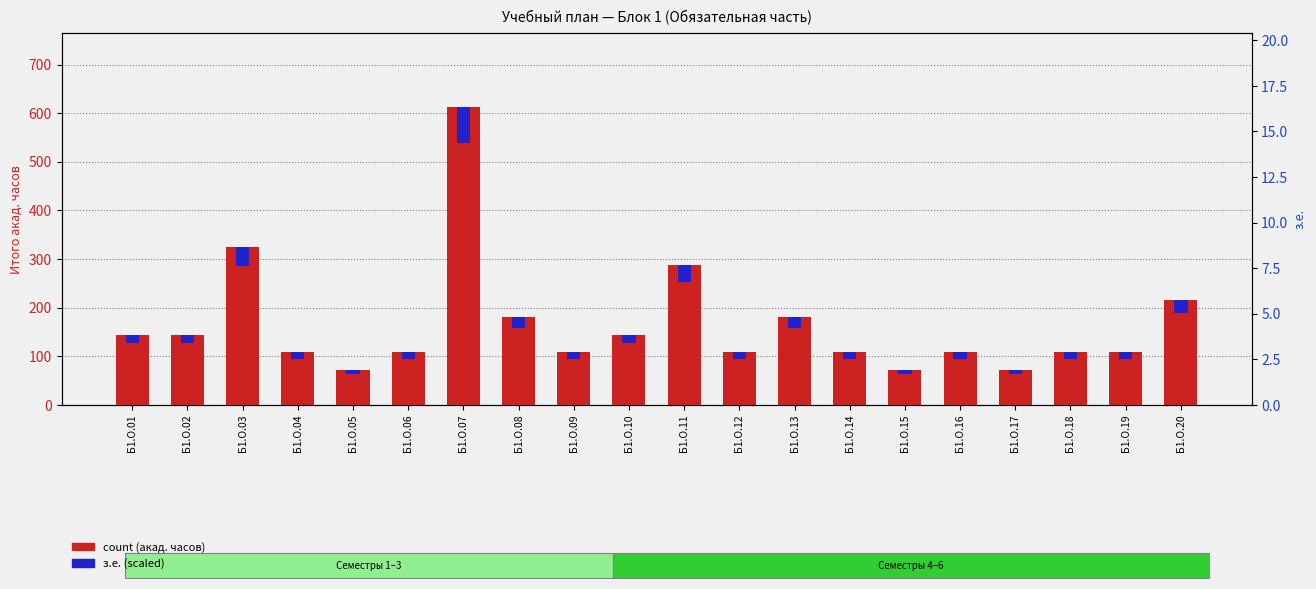

What is the difference between the maximum and second lowest values?

540